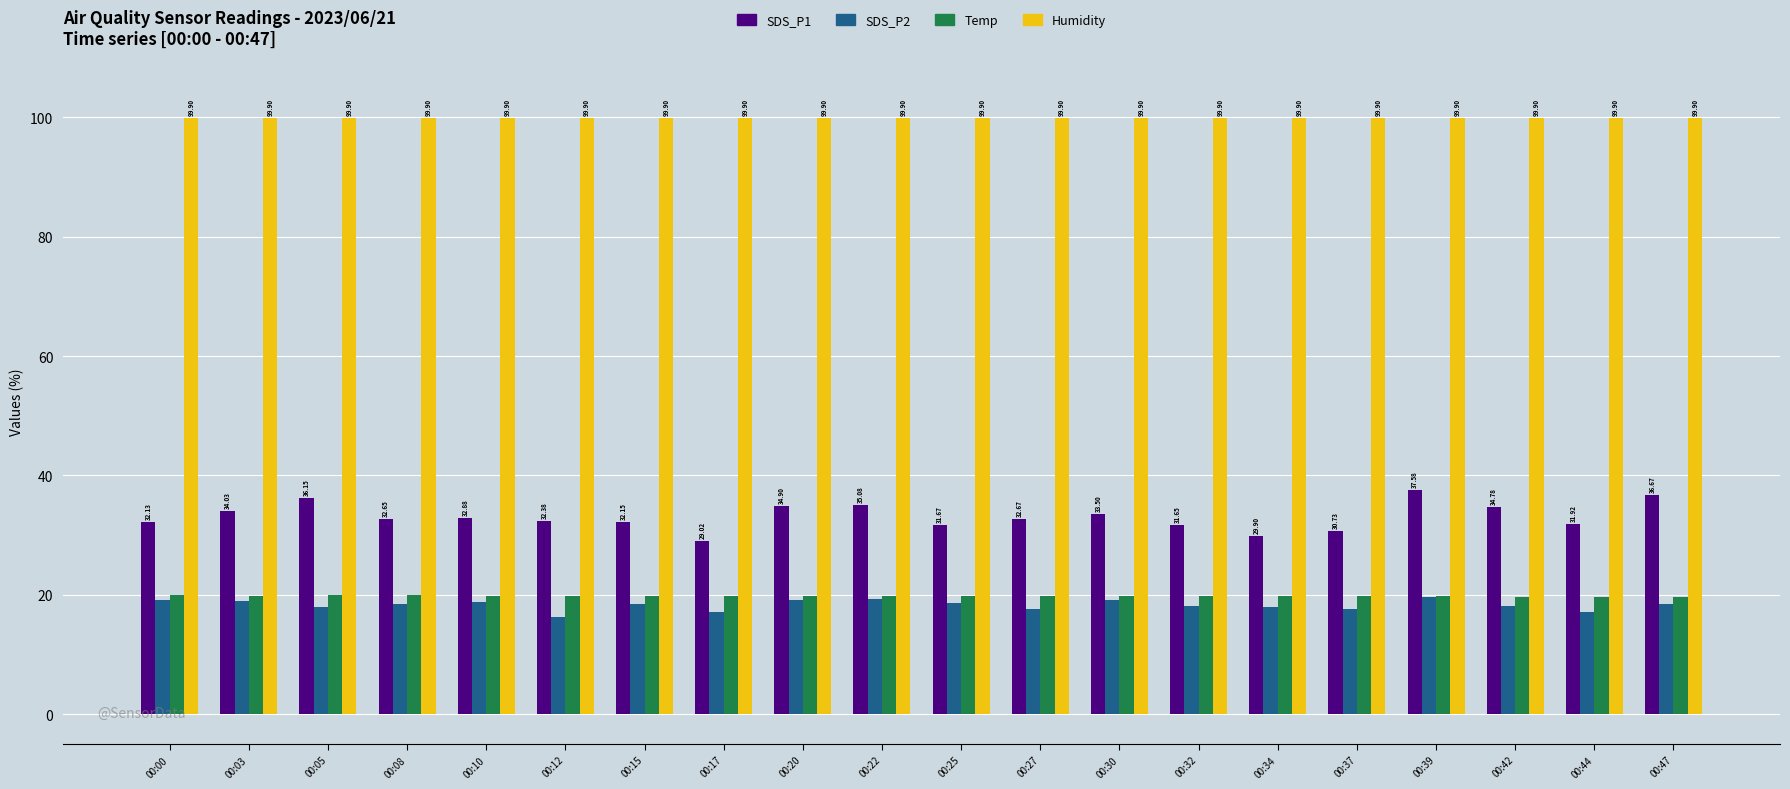

What is the approximate value of SDS_P1 at 00:34?

29.9